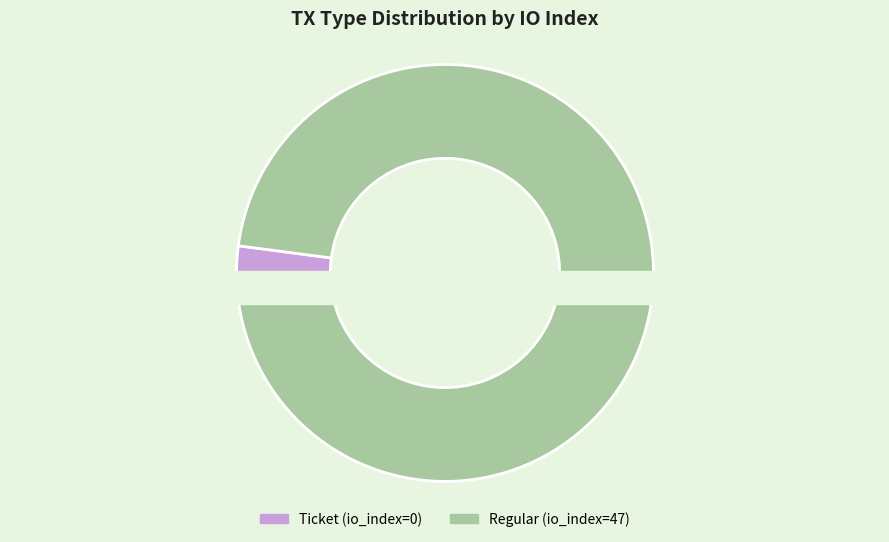

How many segments does this pie chart have?

2